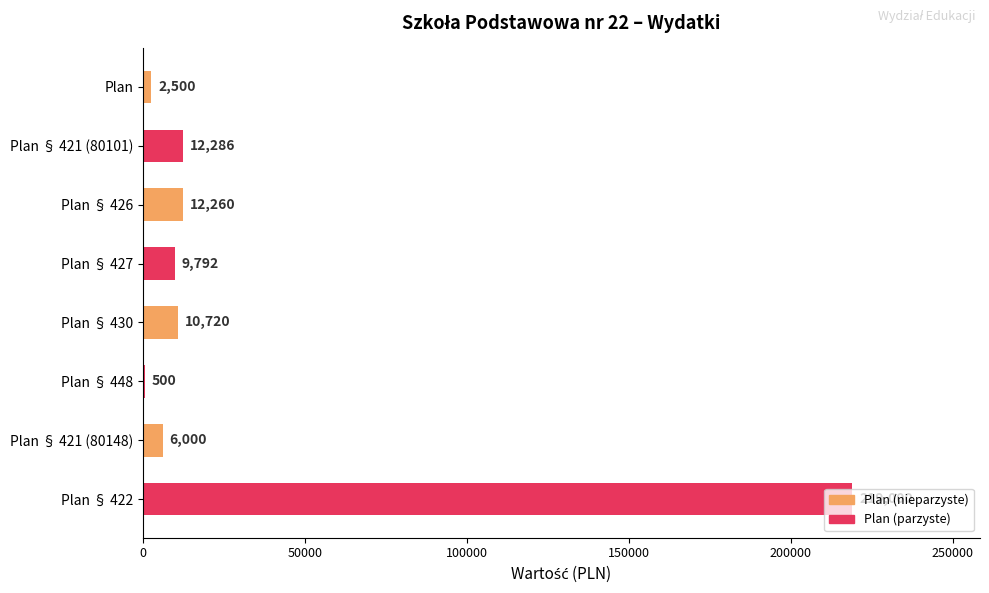

What is the maximum value shown in the chart?

219000